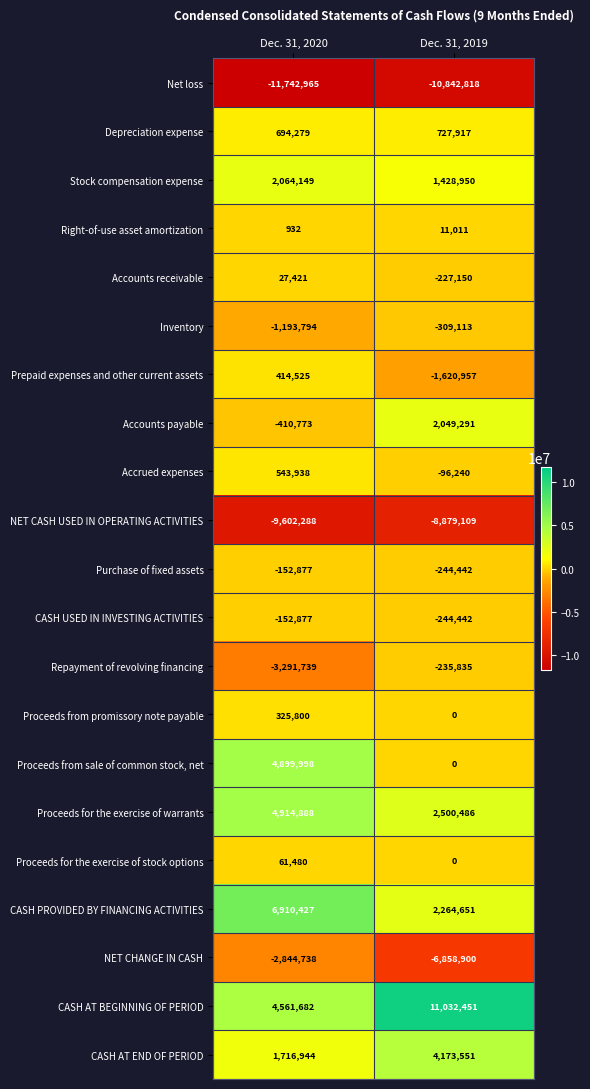

What is the approximate value of Stock compensation expense at Dec. 31, 2019, to the nearest 50?

1428950